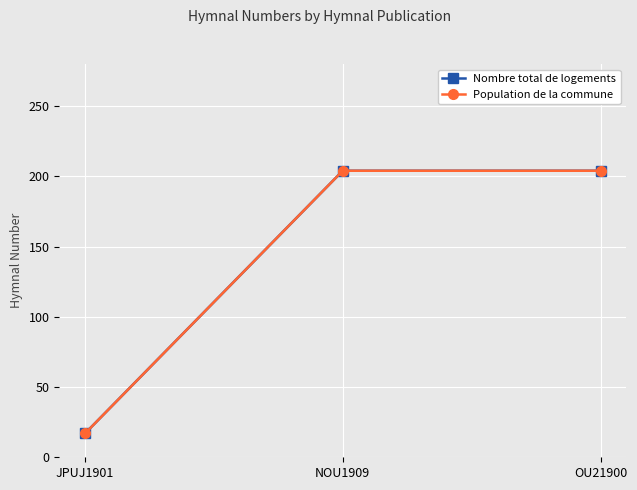

Does the chart have visible grid lines?

Yes